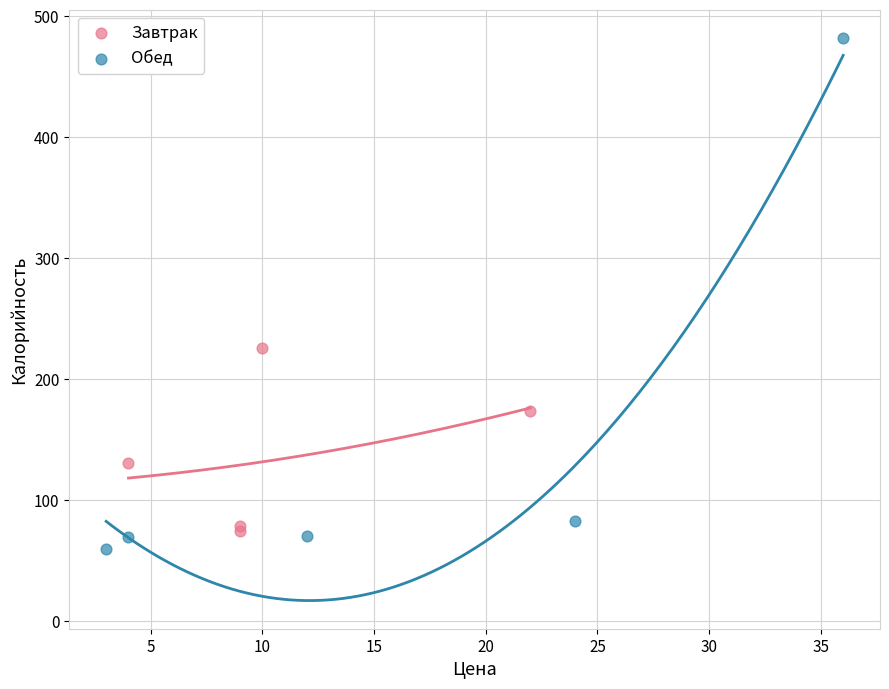

Which series has the widest spread of Y values?

Обед